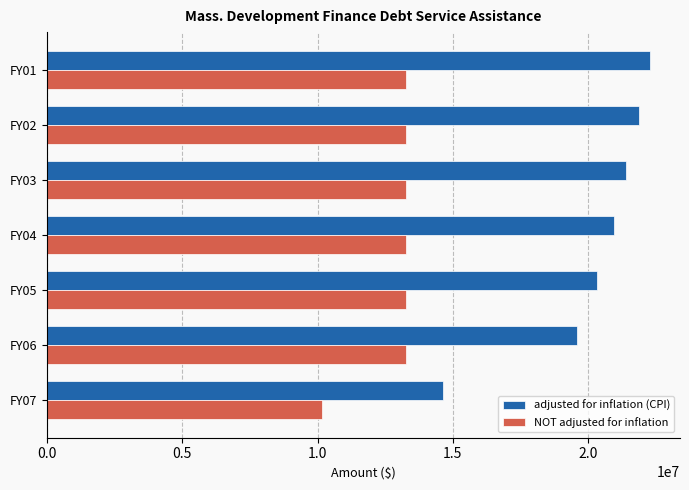

Between FY03 and FY07, which series saw the biggest shift?

adjusted for inflation (CPI)